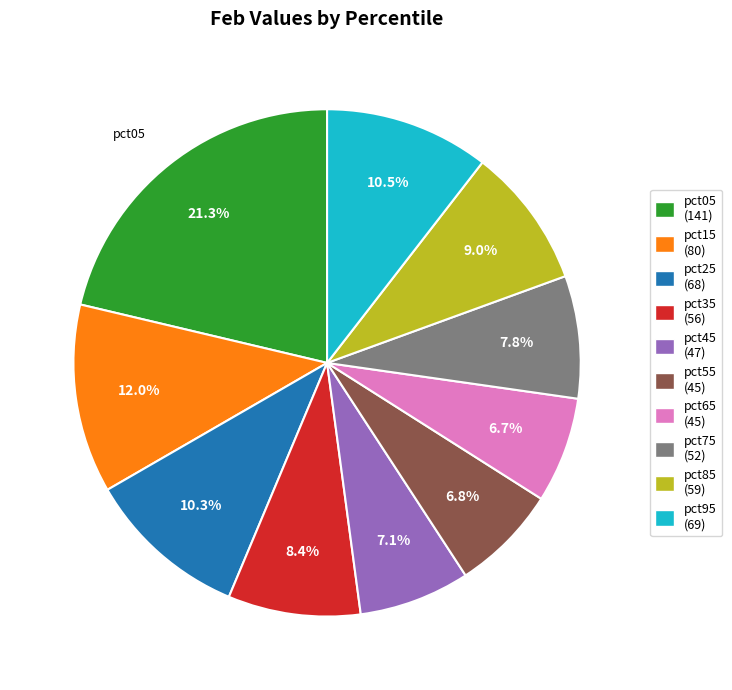

What percentage do pct95 (69) and pct05 (141) together represent?

31.8%